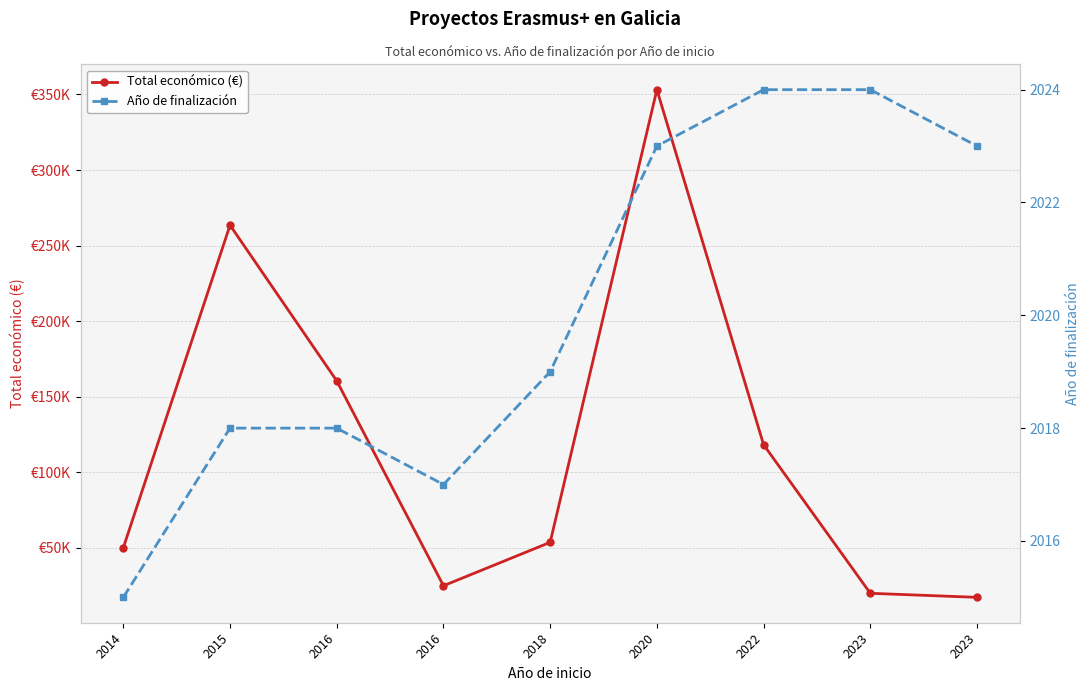

In Total económico (€), how many points are higher than both neighbors (excluding endpoints)?

2